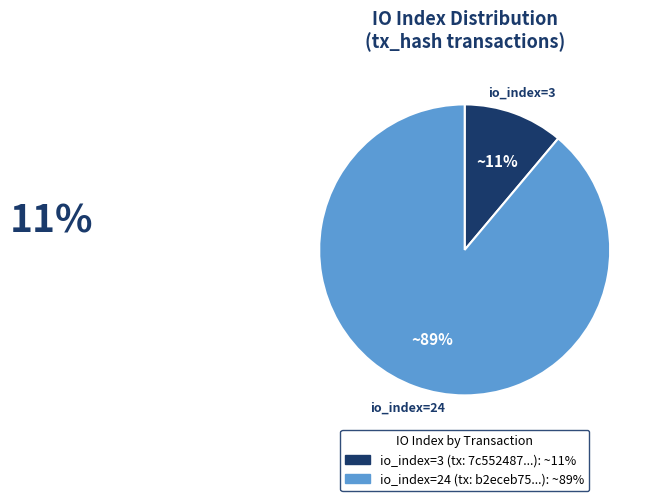

Is there any slice that represents more than half of the pie?

Yes